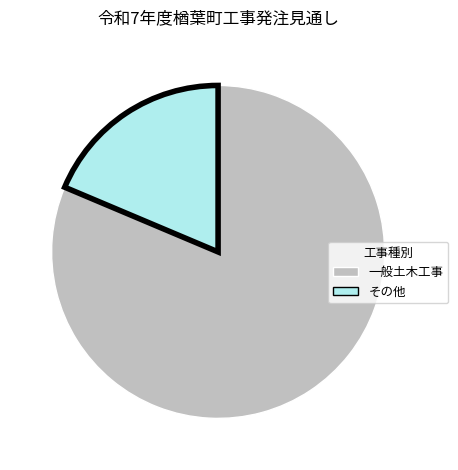

True or false: その他 accounts for 19% of the total.

True